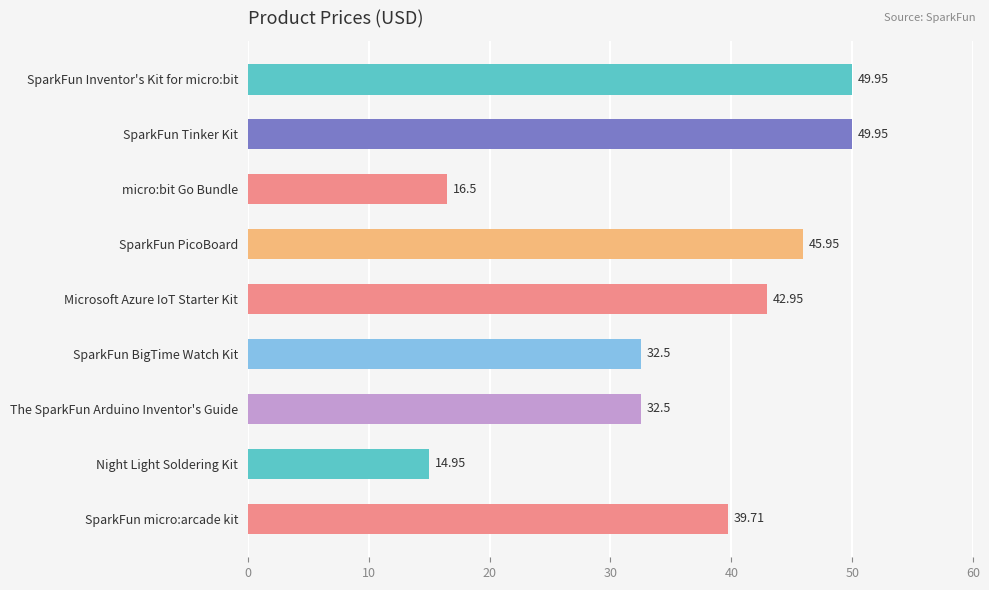

Which category has the lowest value across all series?

Night Light Soldering Kit